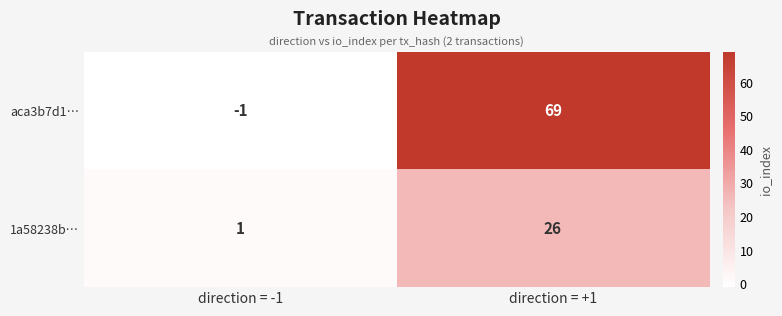

Read the 1a58238b… value at direction = +1, to the nearest 10.

30